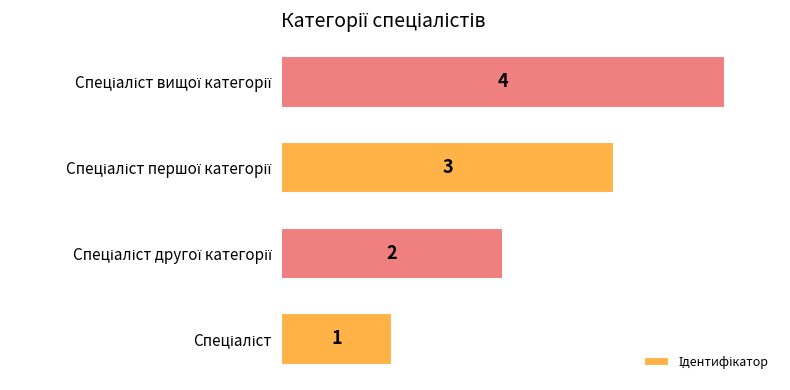

What is the difference between the maximum and minimum values?

3